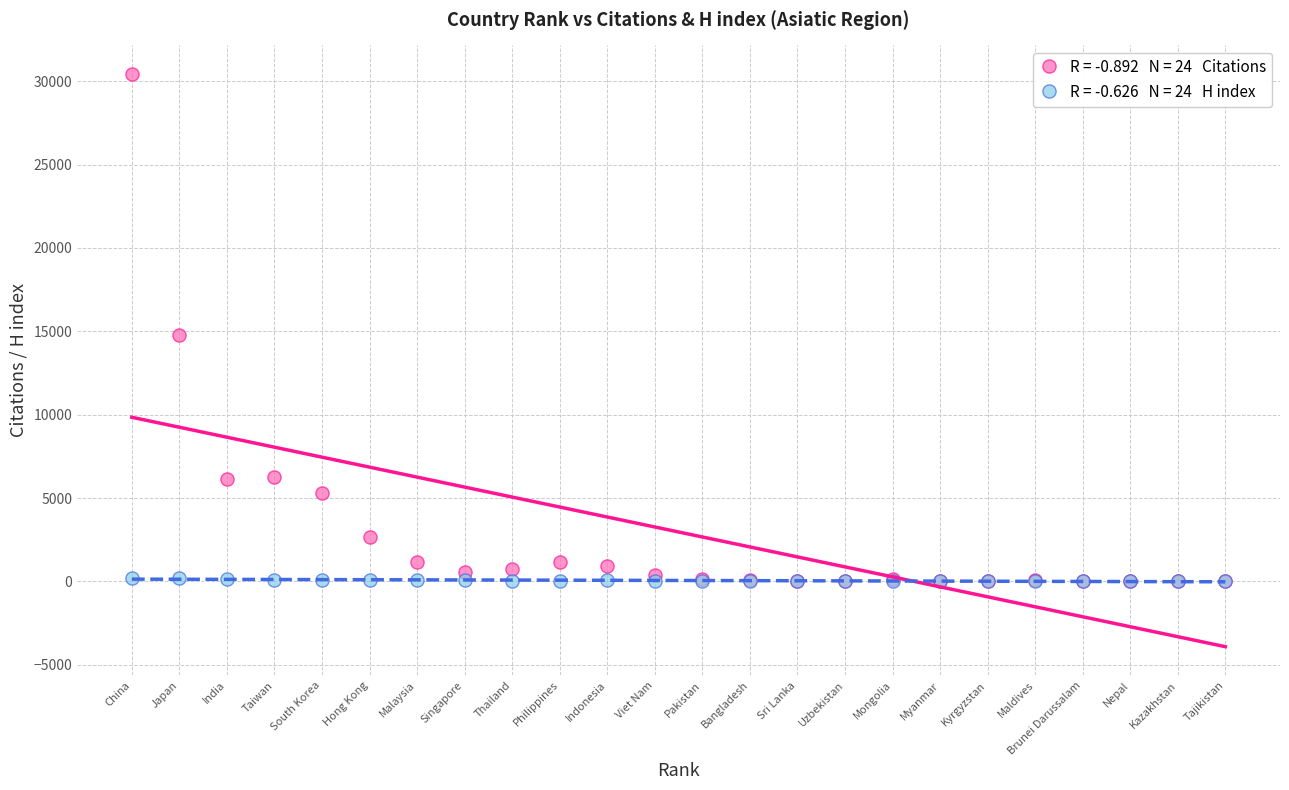

Across all series, what Y value is closest to 15216?

14808